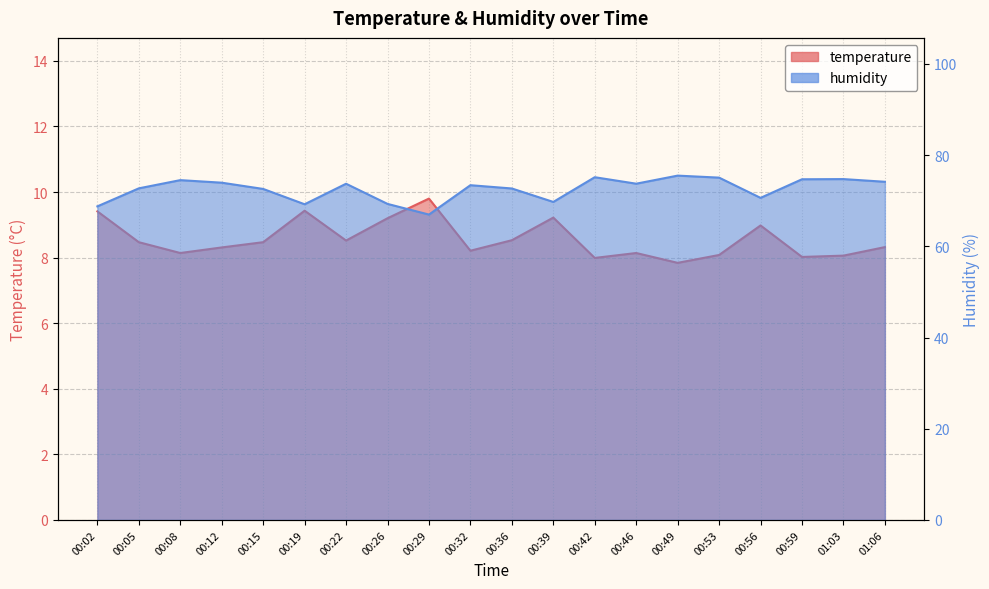

What is the maximum value shown in the chart?

75.5